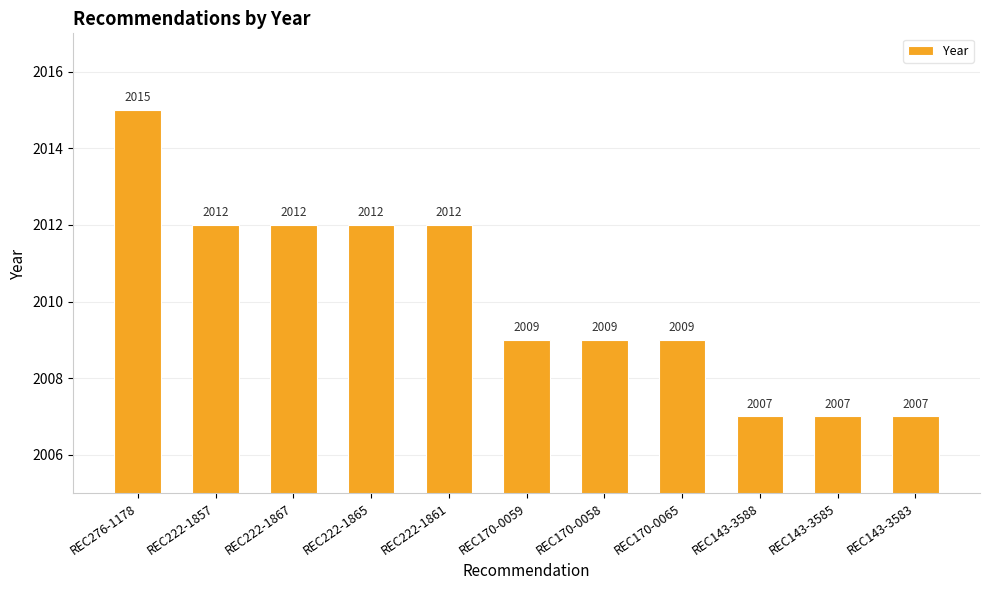

What is the ratio of the value at REC170-0059 to the value at REC222-1861?

1.0